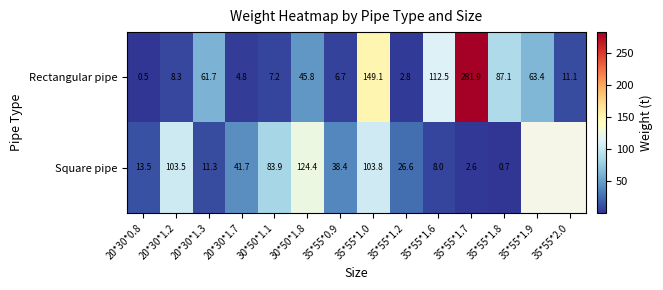

At which label is Rectangular pipe closest to 141?

35*55*1.0